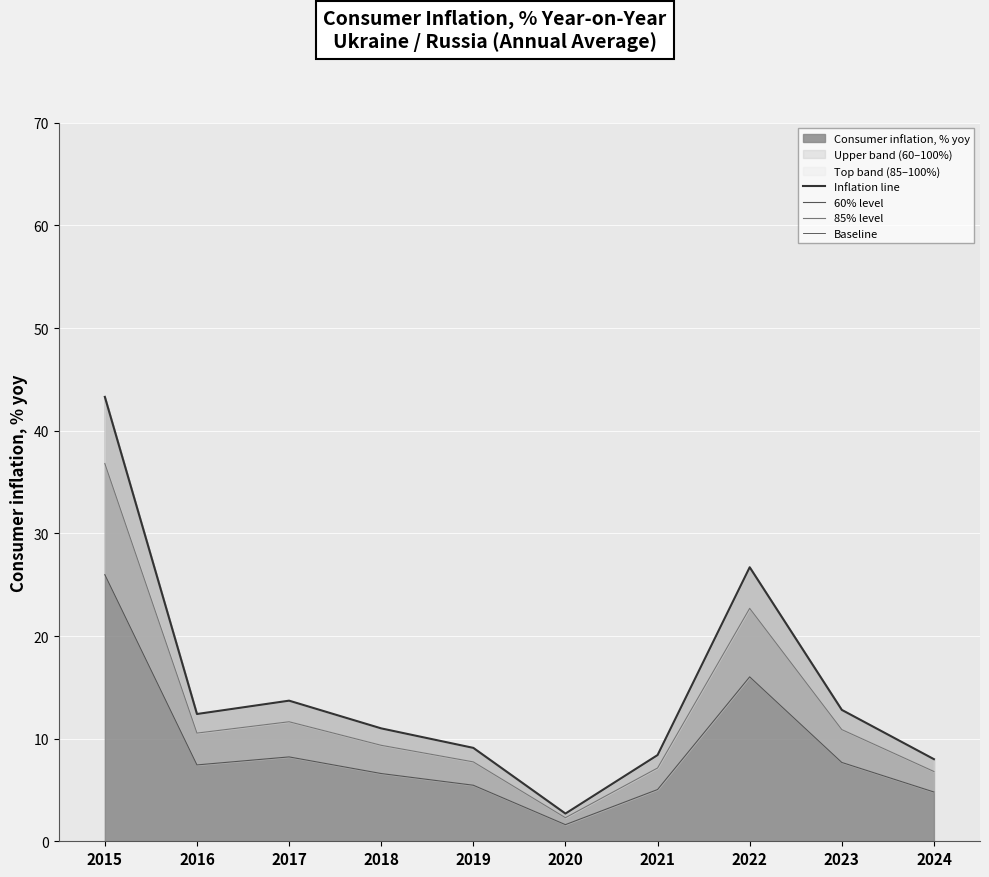

Reading right to left, extract all data points from this chart.

Inflation line: 2024=8.0	2023=12.8	2022=26.7	2021=8.4	2020=2.7	2019=9.1	2018=11.0	2017=13.7	2016=12.4	2015=43.3
60% level: 2024=4.8	2023=7.7	2022=16.0	2021=5.0	2020=1.6	2019=5.5	2018=6.6	2017=8.2	2016=7.4	2015=26.0
85% level: 2024=6.8	2023=10.9	2022=22.7	2021=7.1	2020=2.3	2019=7.7	2018=9.3	2017=11.6	2016=10.5	2015=36.8
Baseline: 2024=0.0	2023=0.0	2022=0.0	2021=0.0	2020=0.0	2019=0.0	2018=0.0	2017=0.0	2016=0.0	2015=0.0